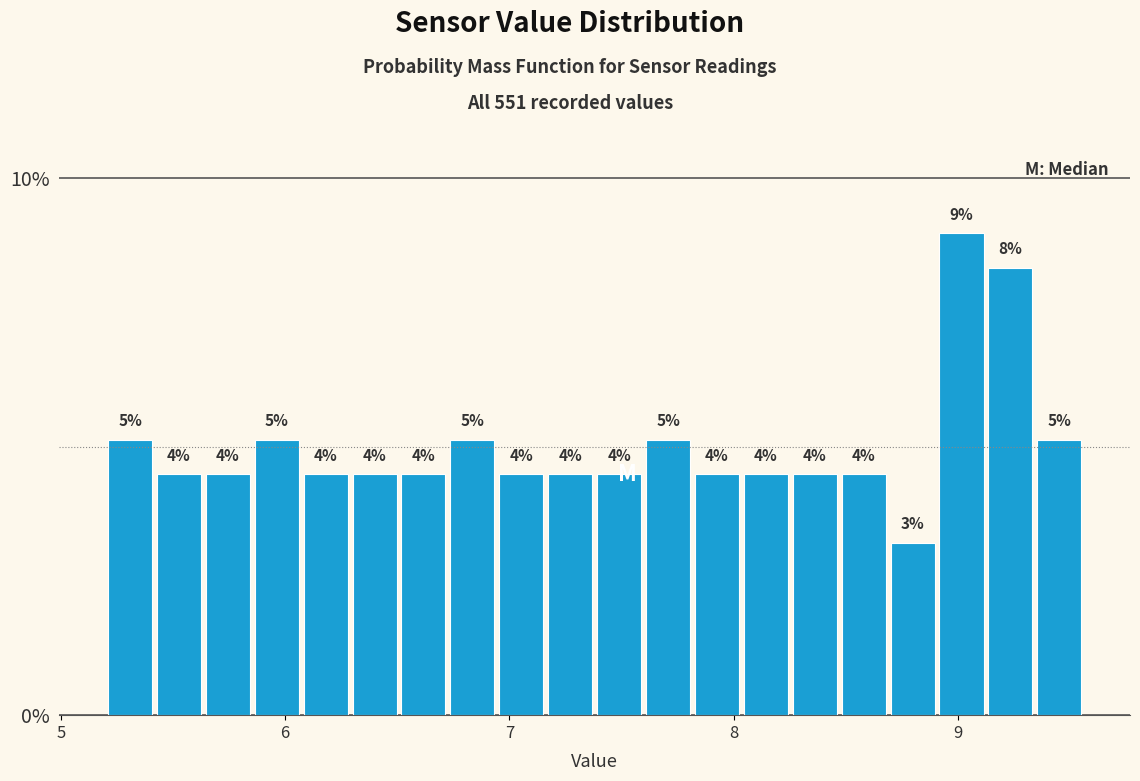

Around what value on the x-axis is the tallest bar? Give the approximate position of its centre, as read against the axis.

9.0